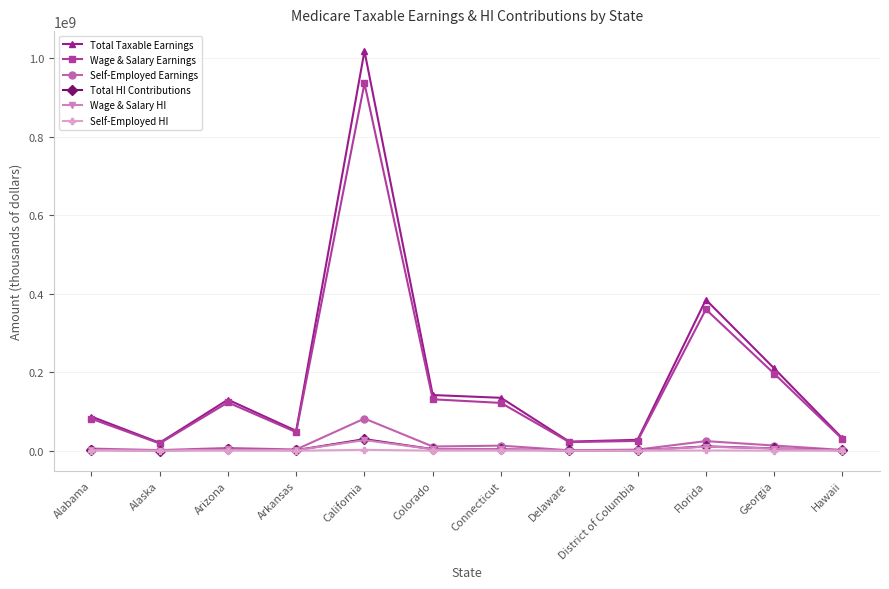

At which category does Wage & Salary Earnings reach its first local valley?

Alaska